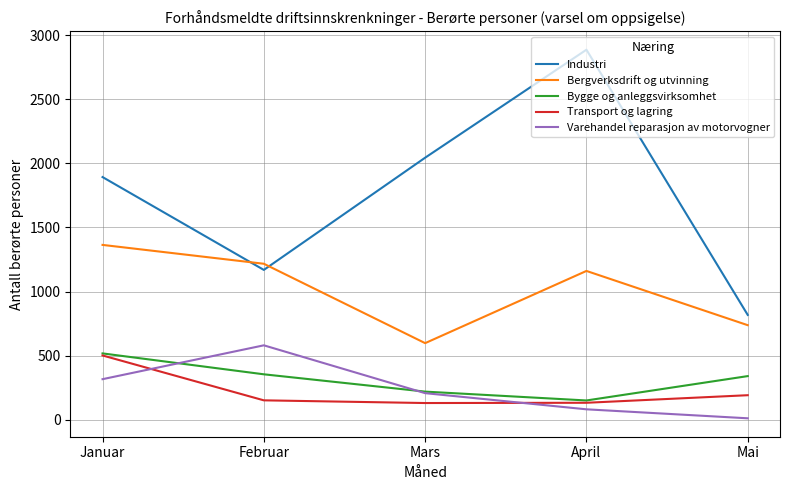

Is this an area chart (filled region under the line)?

No